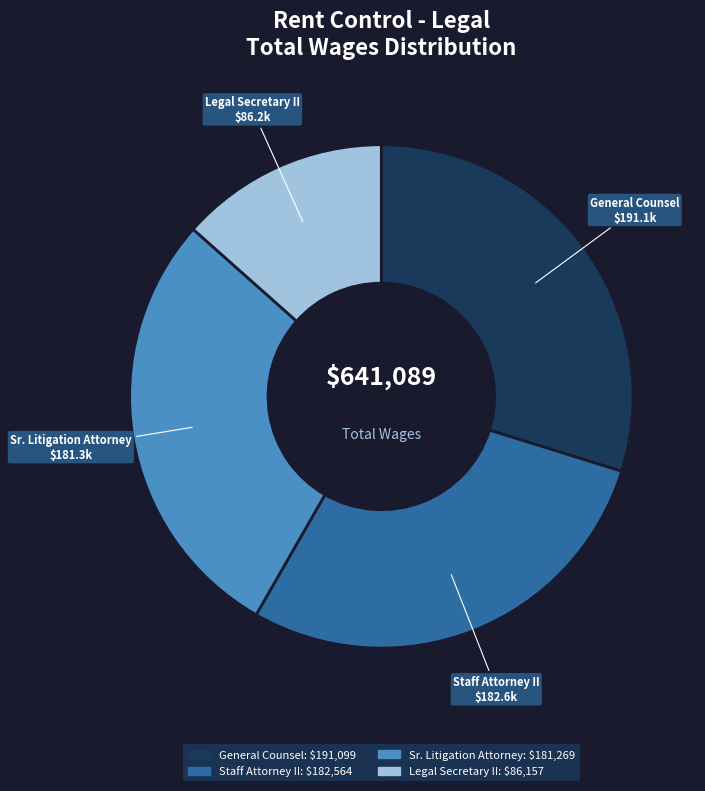

How many segments does this pie chart have?

4